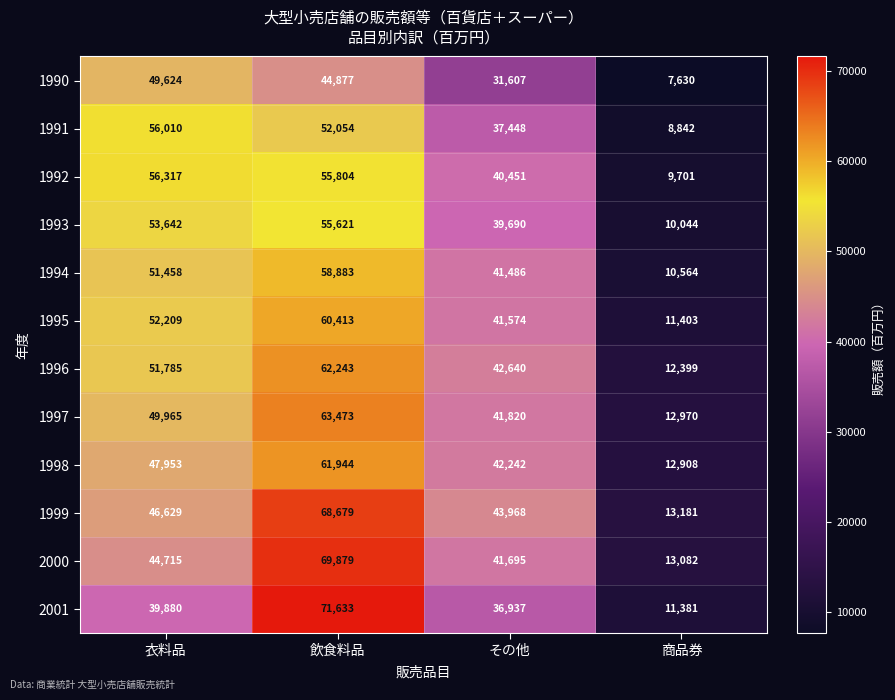

Rank the series by their maximum value, from lowest to highest.

1990, 1993, 1991, 1992, 1994, 1995, 1998, 1996, 1997, 1999, 2000, 2001